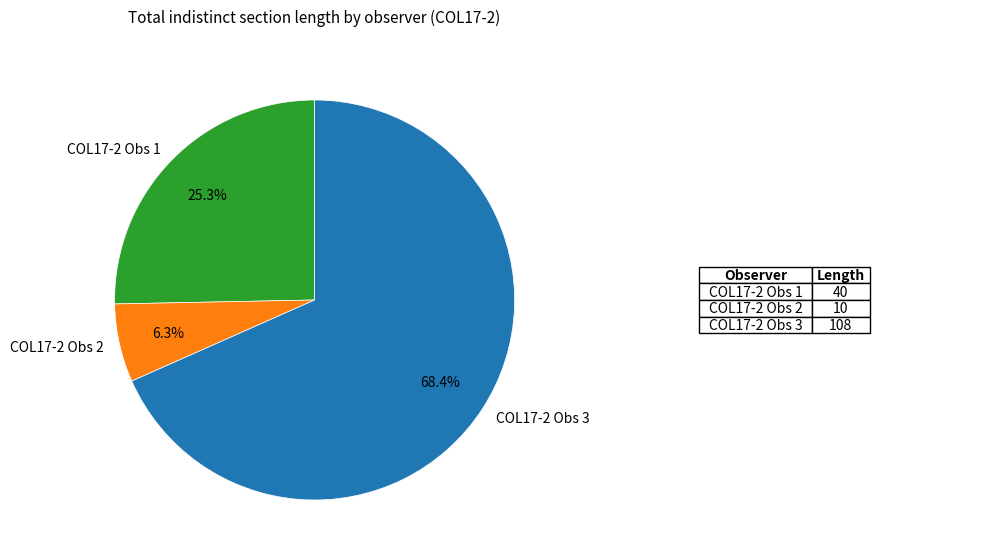

What is the smallest slice in the pie chart?

COL17-2 Obs 2